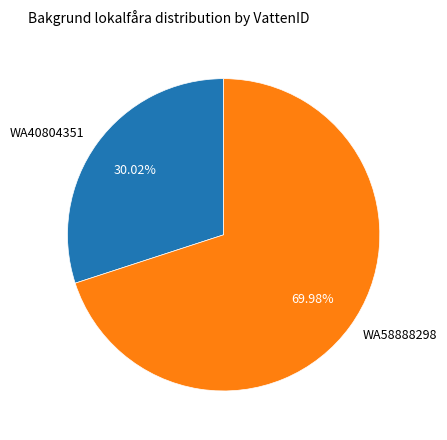

To the nearest percent, what percentage of the pie is WA40804351?

30%